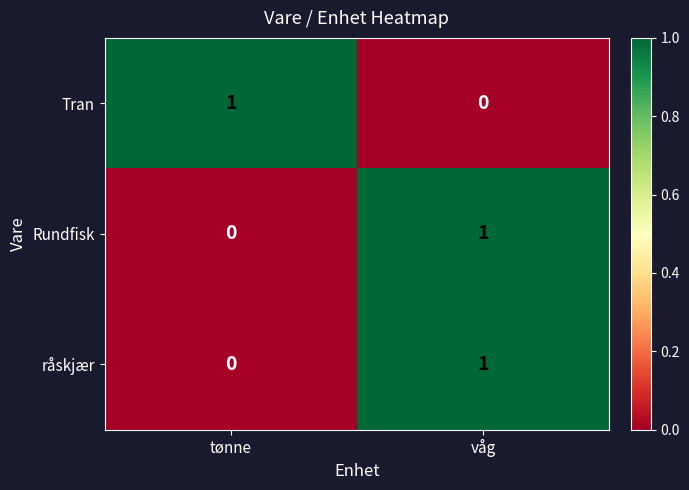

Reading left to right, what are all the values shown in this chart?

Tran: 1	0
Rundfisk: 0	1
råskjær: 0	1